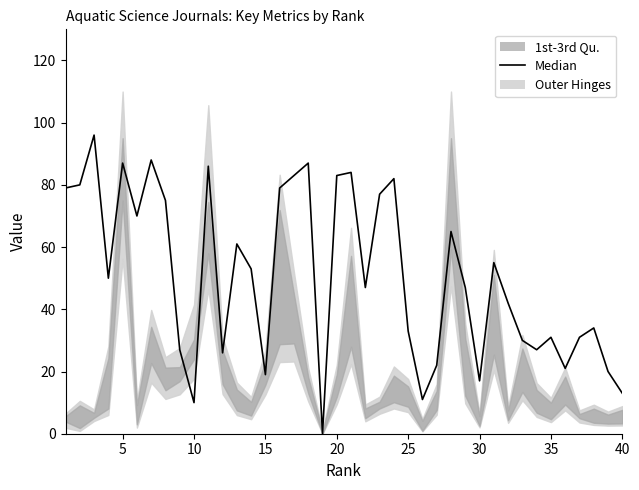

How many interior local peaks (higher than both neighbors) does the data have?

12